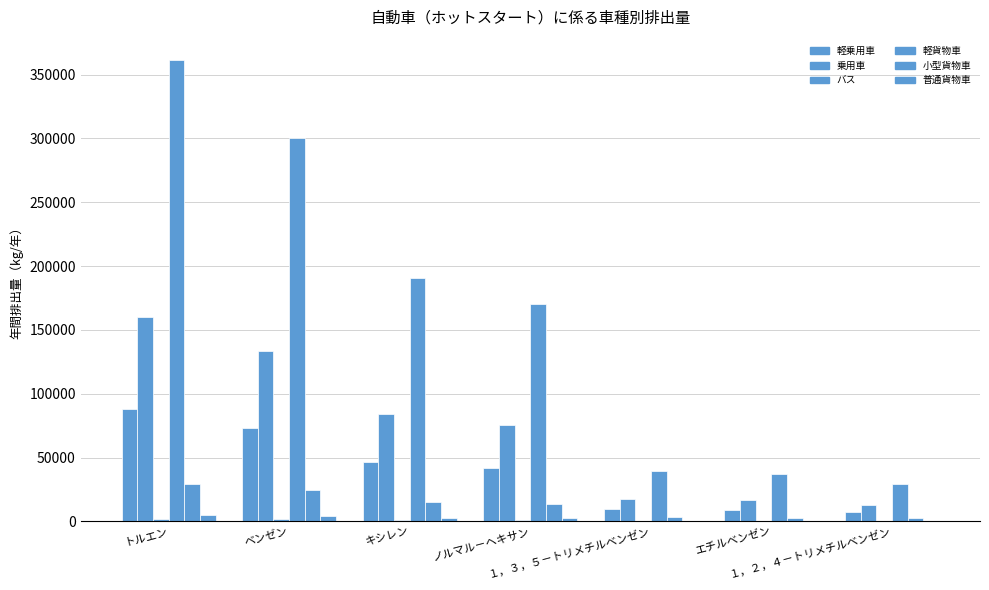

What is the difference between the highest and lowest values at １，２，４－トリメチルベンゼン?

29381.2